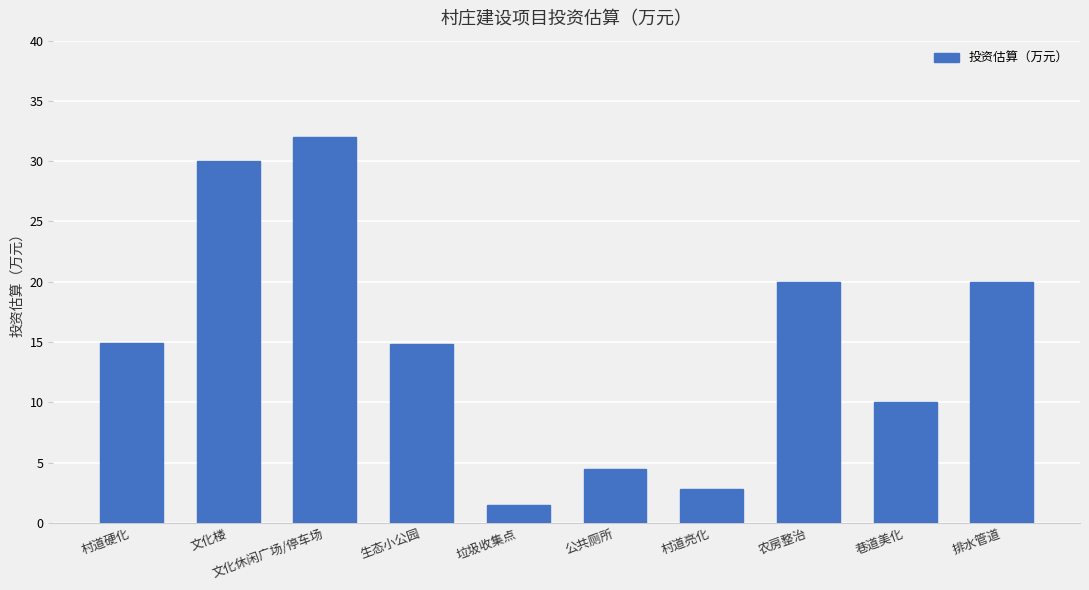

Is it true that the value at 排水管道 is 29.2?

False